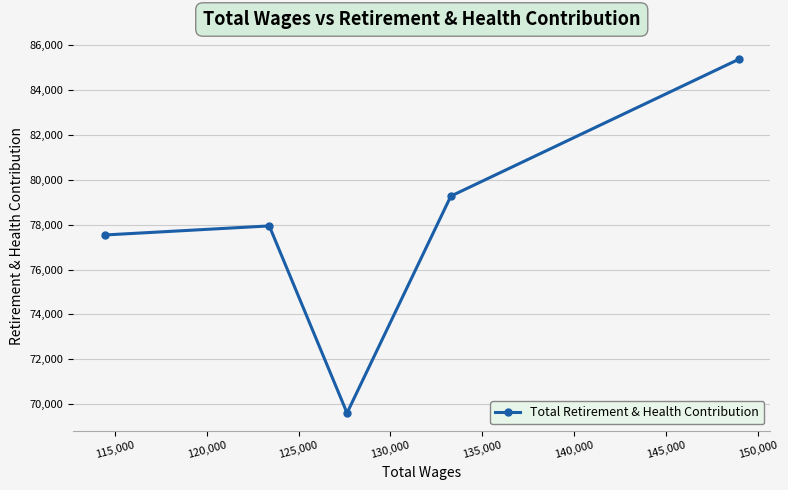

True or false: there are more than 0 points higher than both neighbors.

True